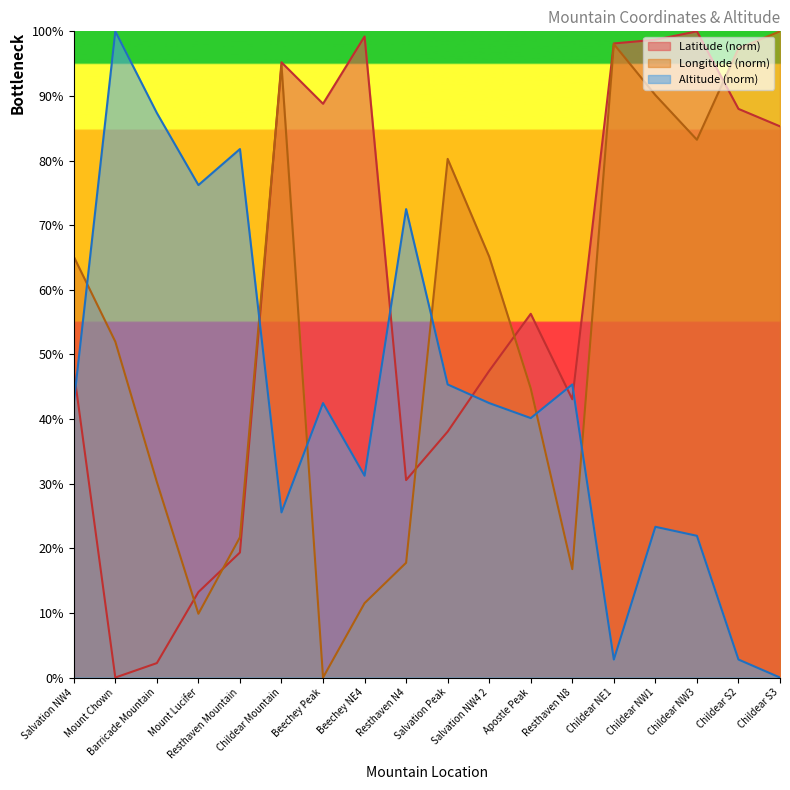

What is the sum of the Altitude (Meters) values at Beechey Peak and Childear NE1?

45.3